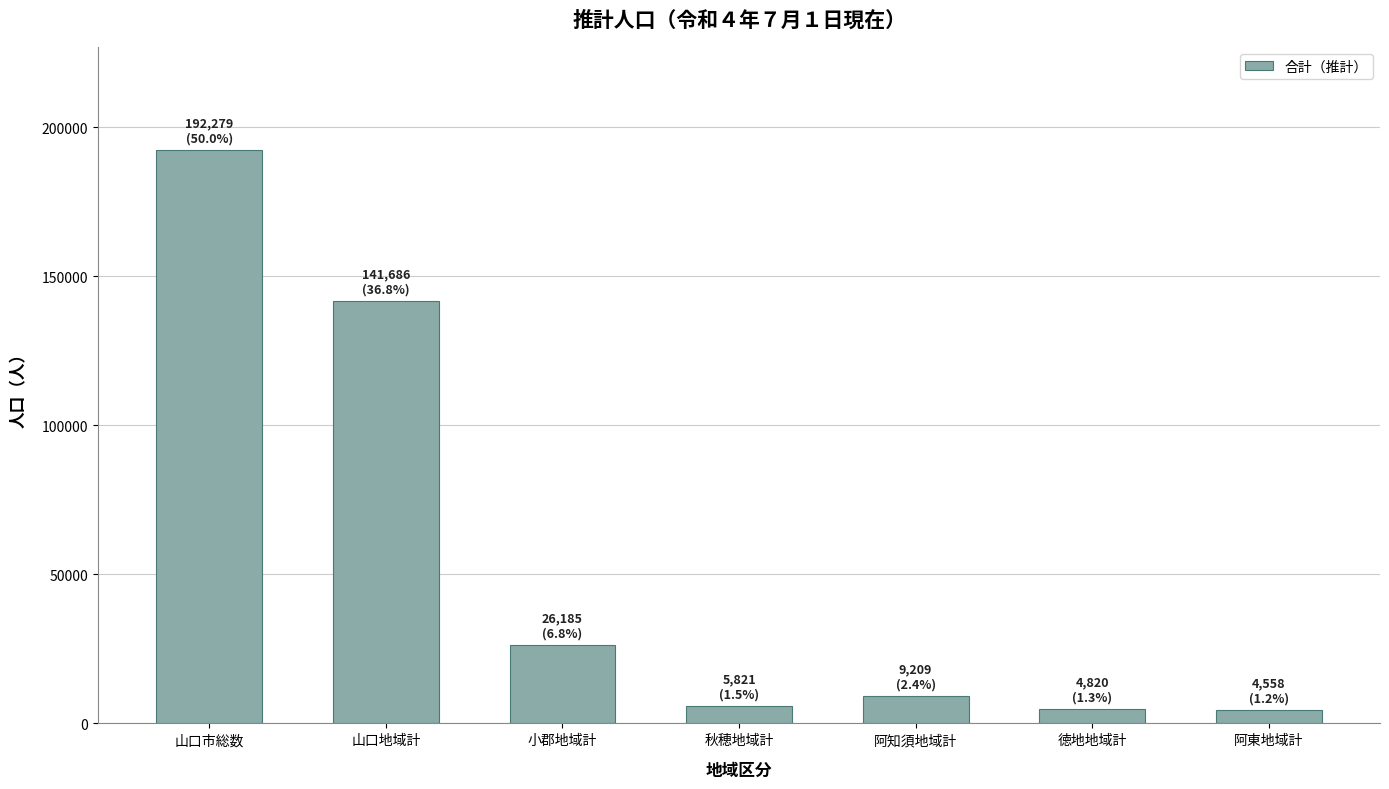

Does the chart contain any negative values?

No